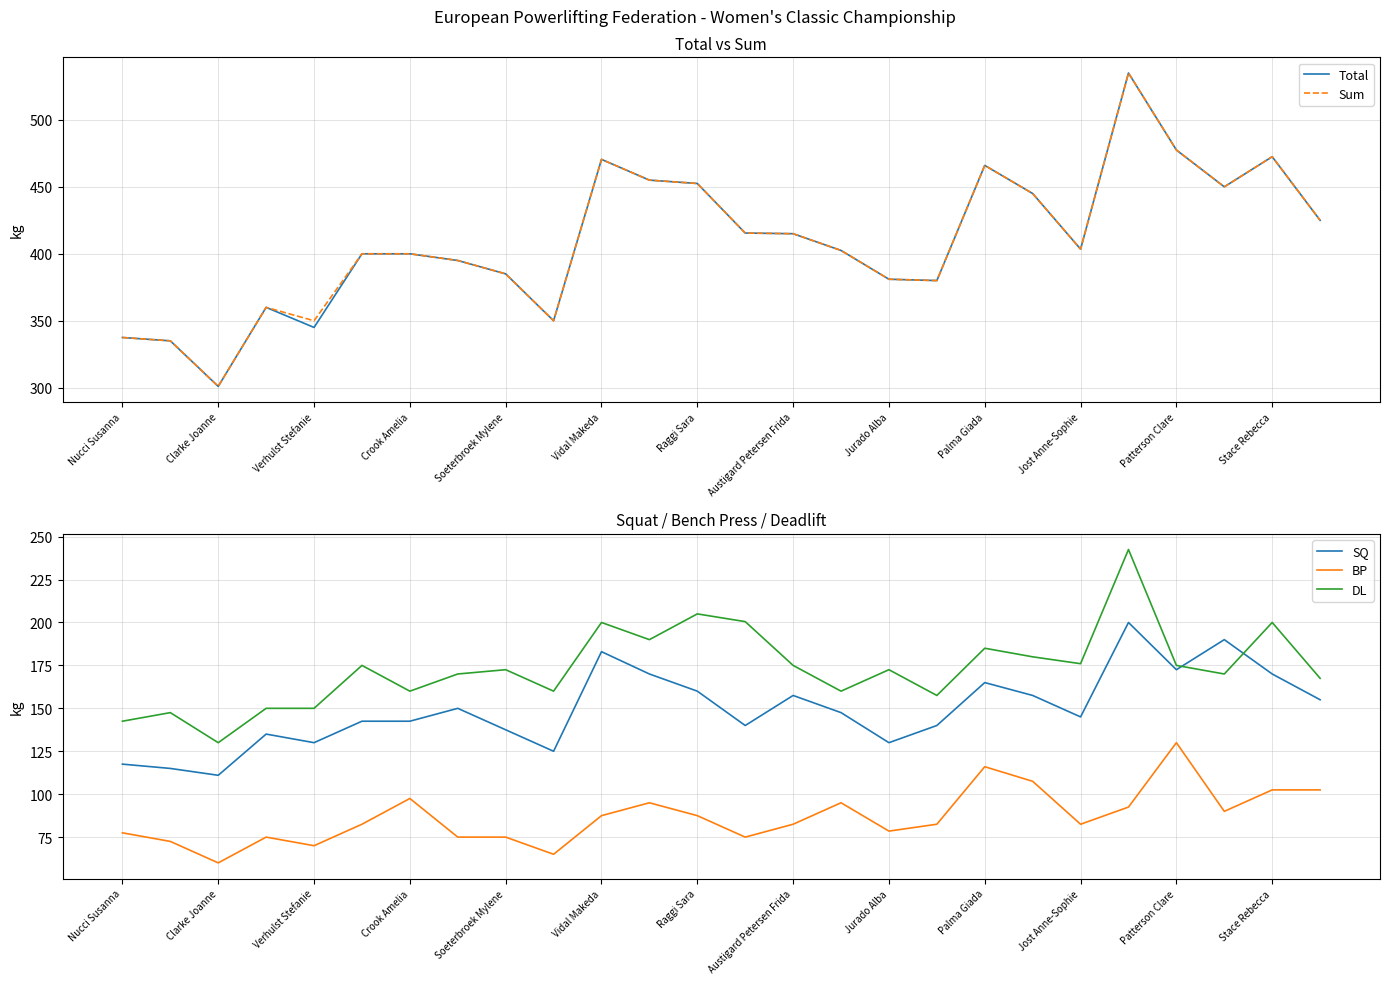

True or false: DL and Total intersect in this chart.

False